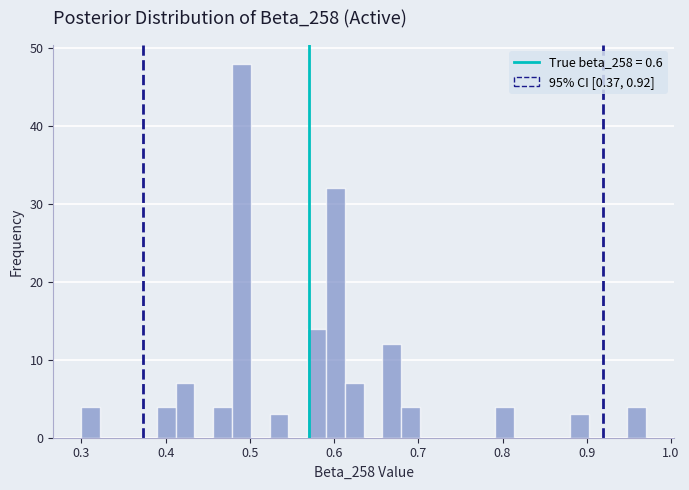

Around what value on the x-axis is the tallest bar? Give the approximate position of its centre, as read against the axis.

0.49